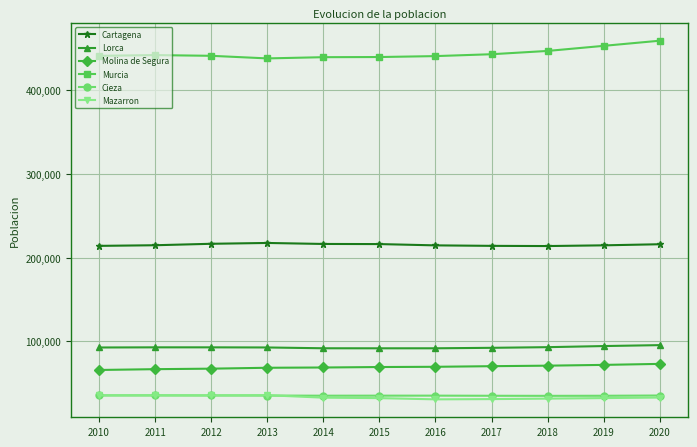

The Cieza series shows 35283 at 2020. True or false?

True